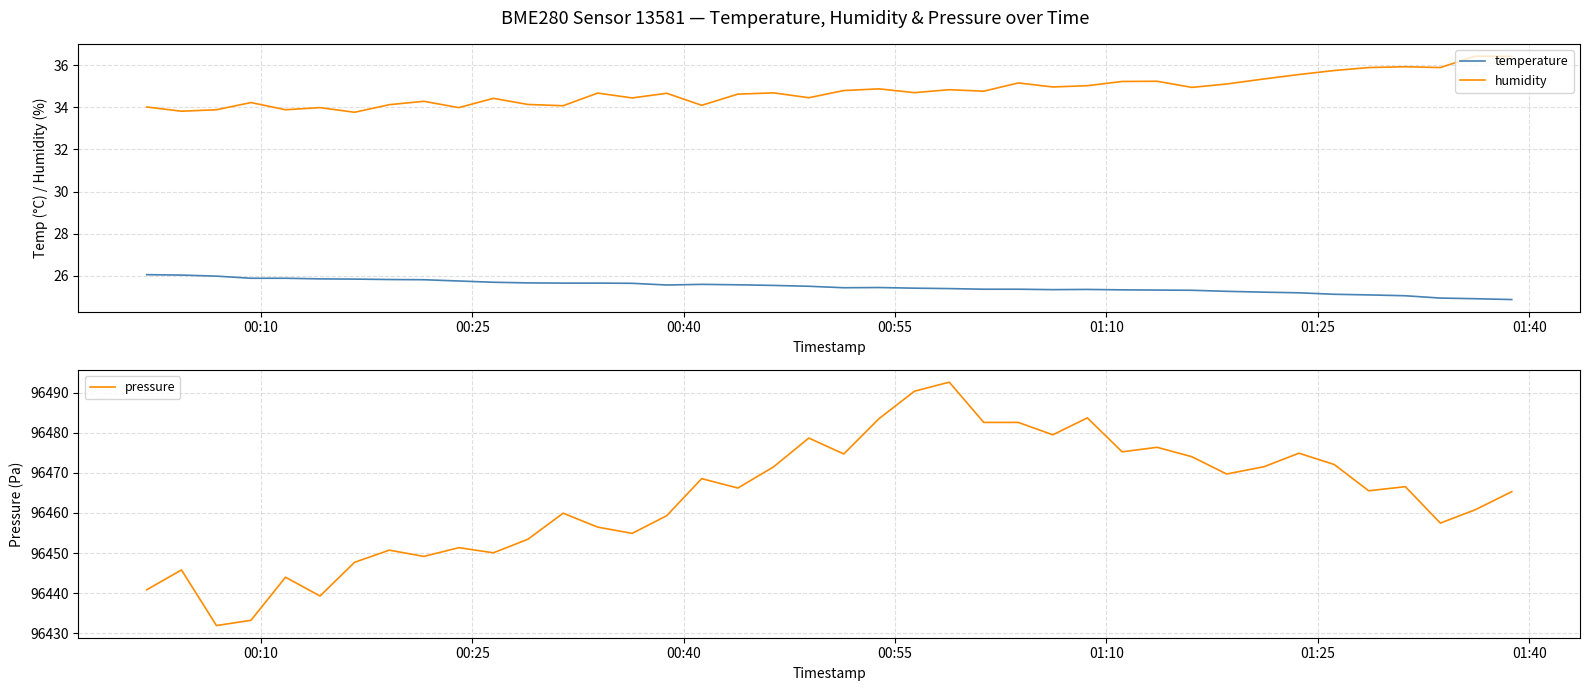

What is the maximum value for humidity?

36.4